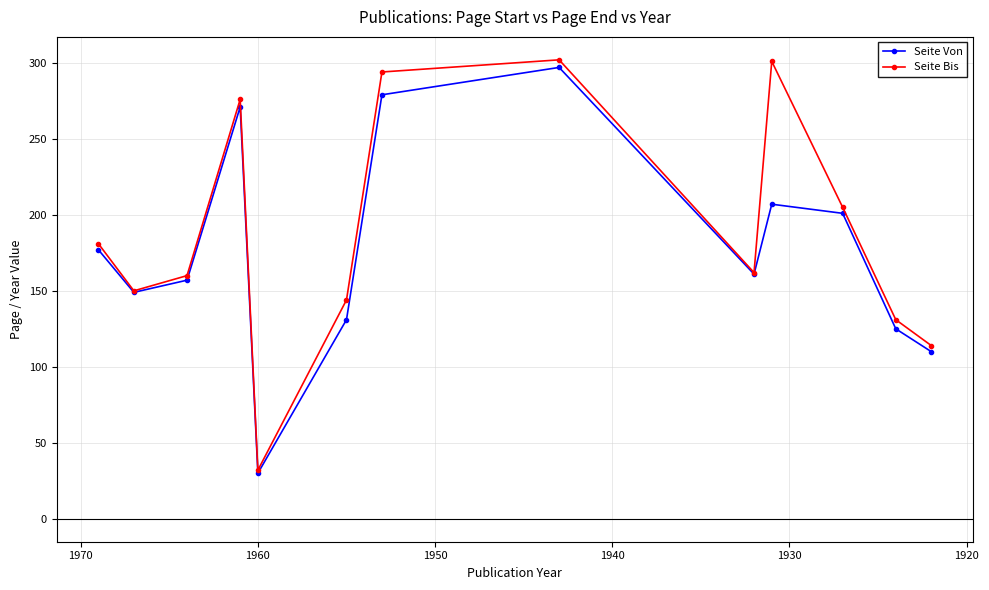

What is the difference between the maximum and minimum values in the Seite Bis series?

270